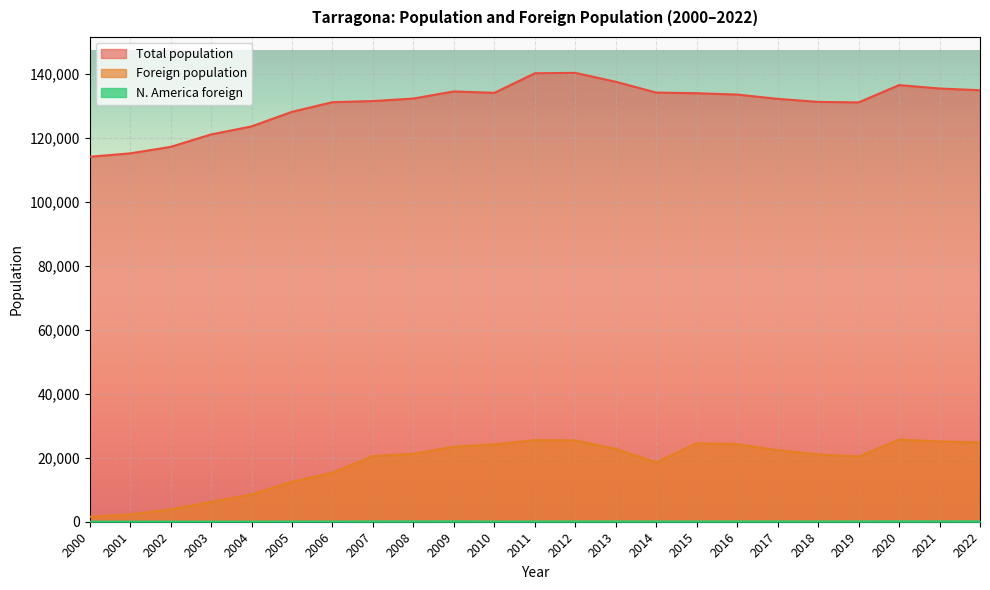

True or false: N. America foreign has a value of 44 at 2004.

True